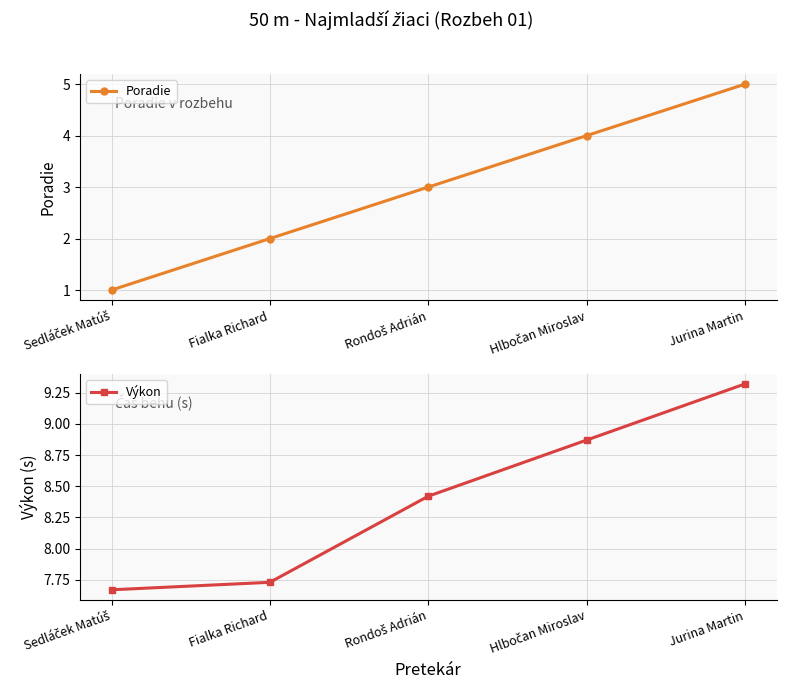

Does the chart have visible grid lines?

Yes